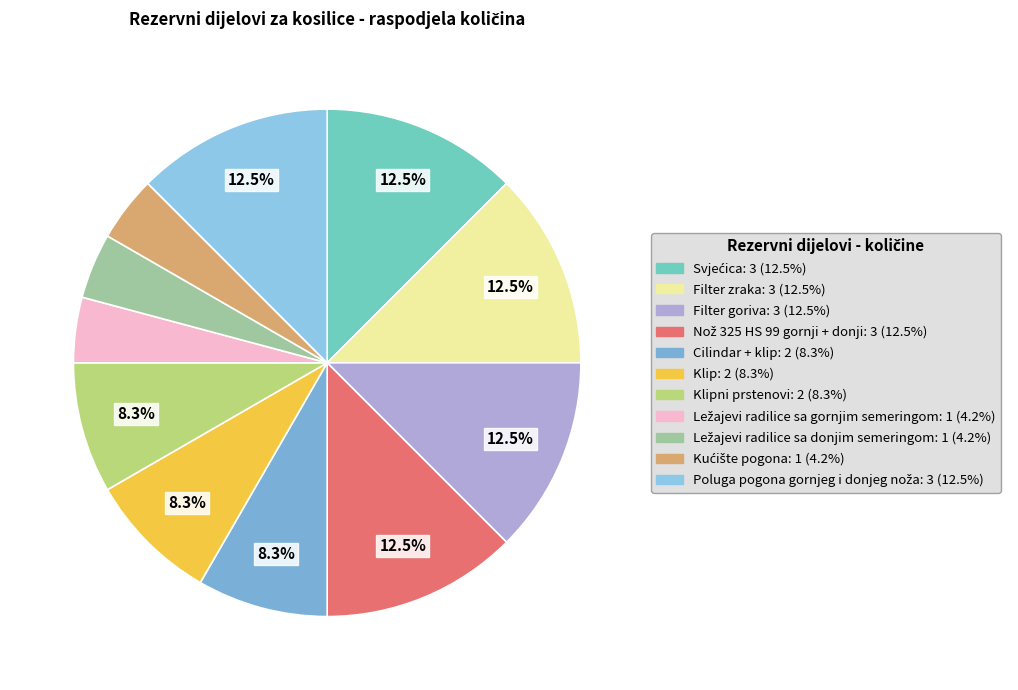

How many segments does this pie chart have?

11